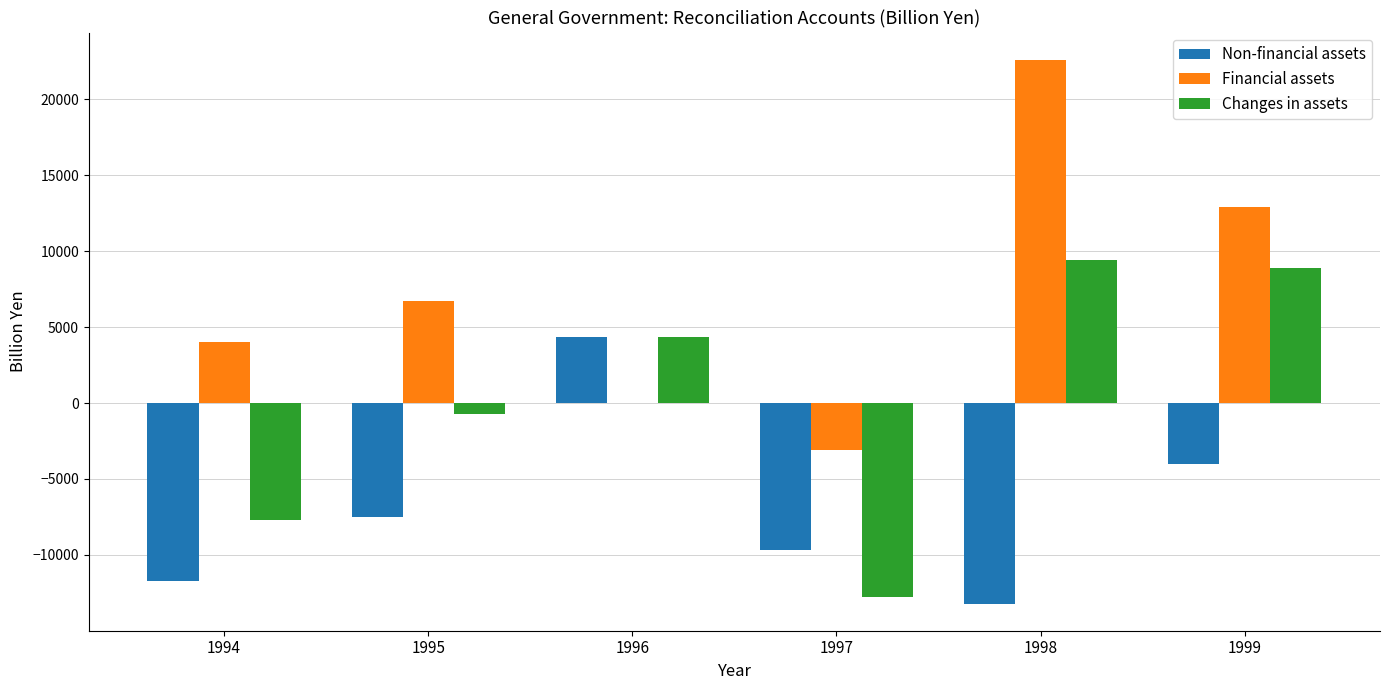

How many groups of bars are there?

6